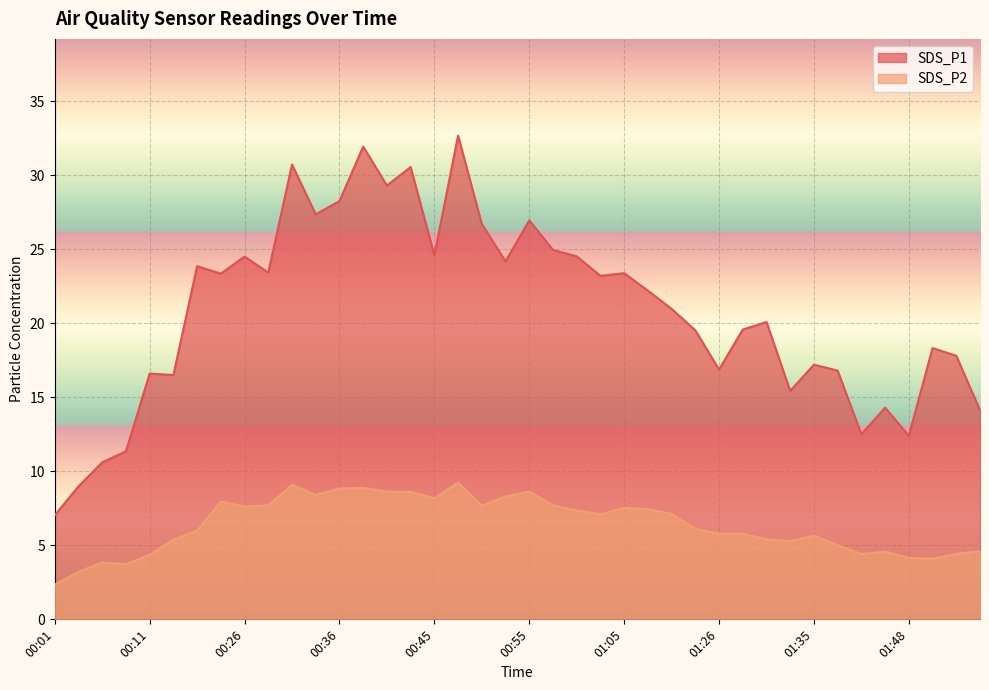

The SDS_P2 series shows 4.4 at 01:43. True or false?

True